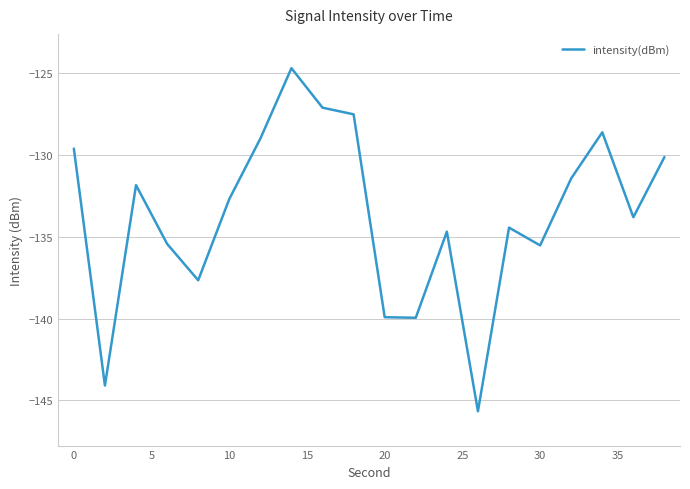

What is the difference between the maximum and minimum values?

21.0